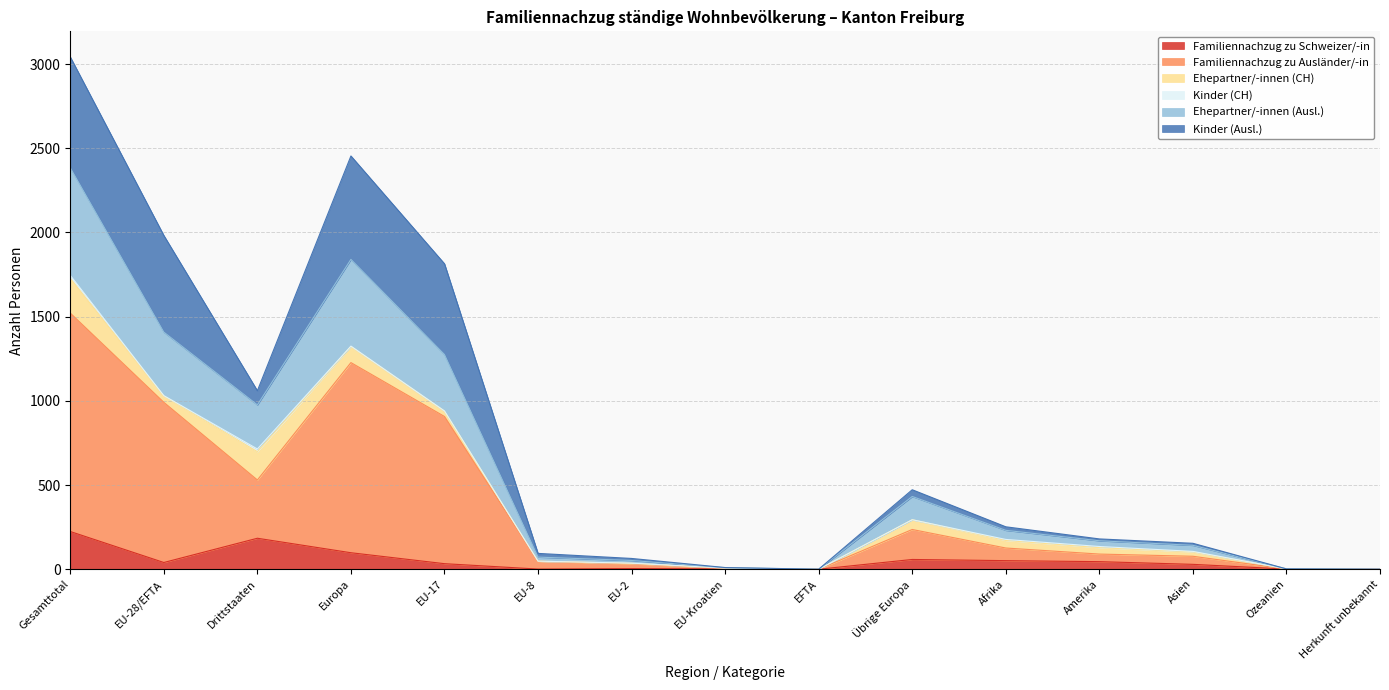

True or false: Familiennachzug zu Ausländer/-in has more than 0 points higher than both neighbors.

True